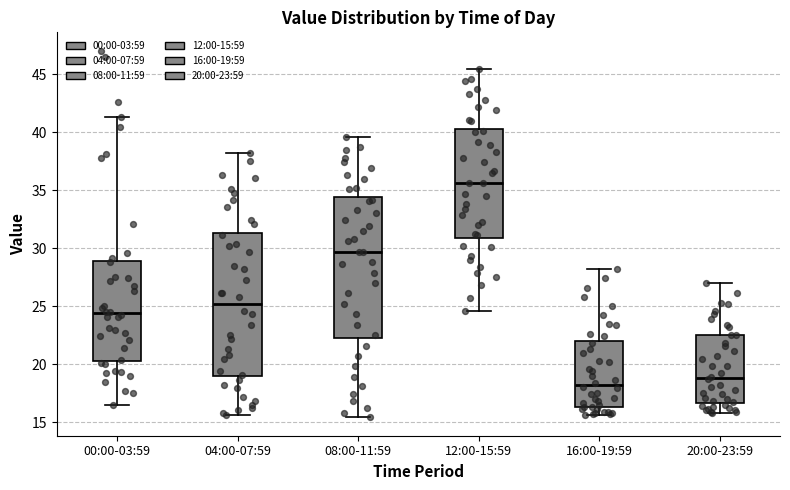

Which box has the highest median line?

12:00-15:59